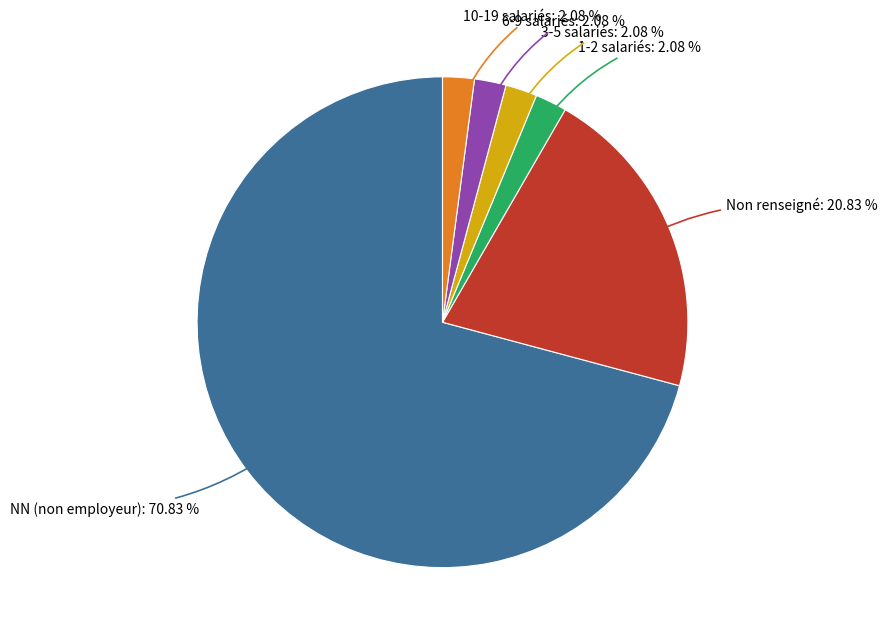

Does NN (non employeur) account for over 50% of the chart?

Yes